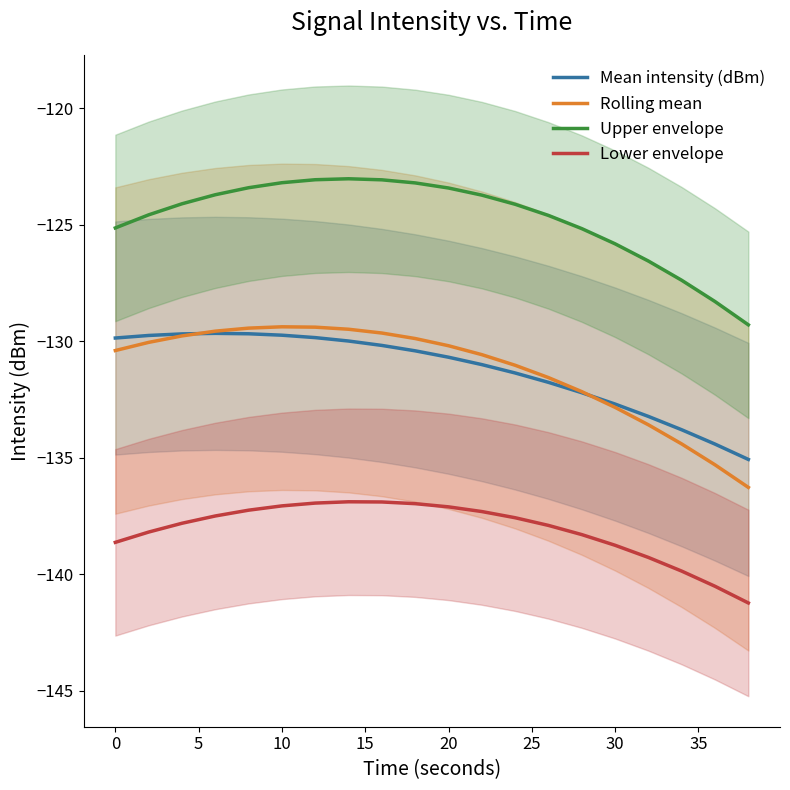

True or false: Upper envelope and Mean intensity (dBm) intersect in this chart.

False